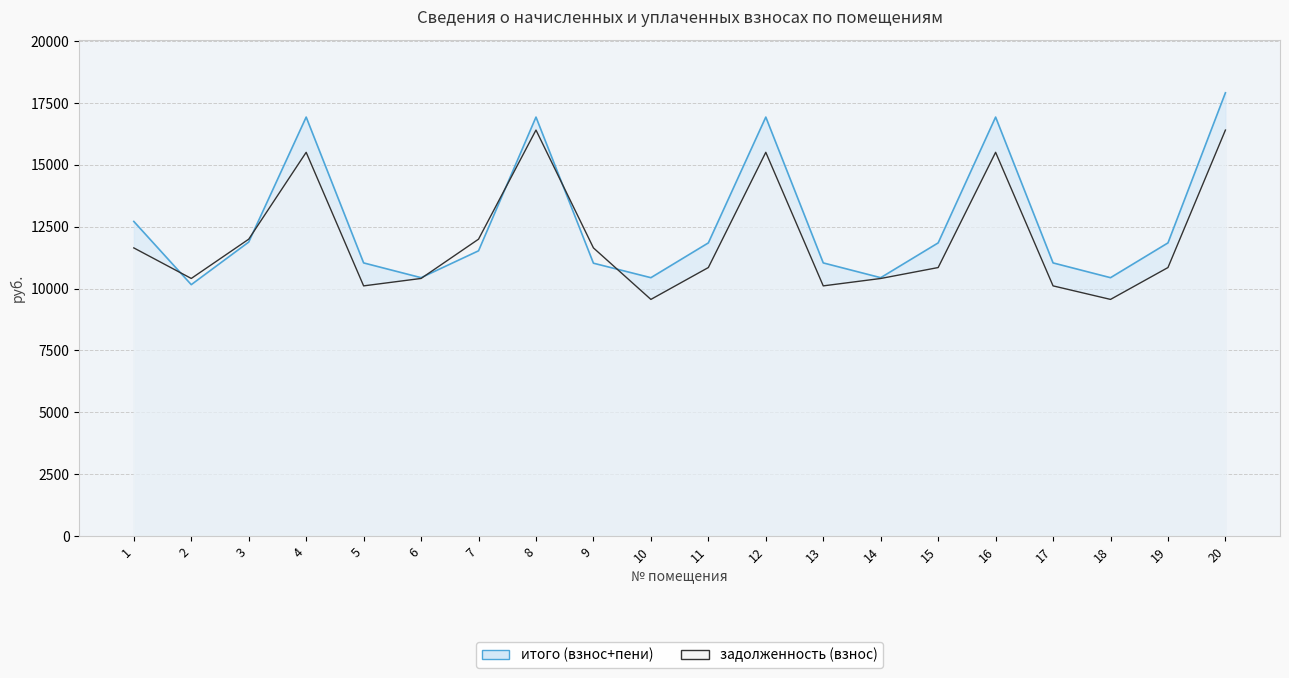

Which category has the lowest value in the задолженность (взнос) series?

10